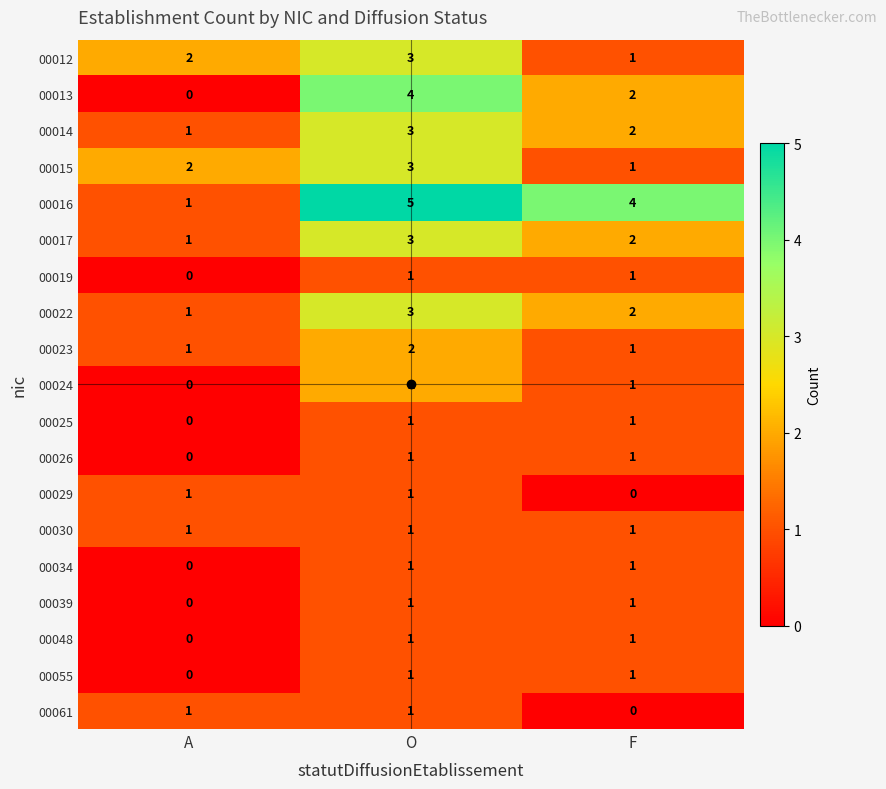

What is the spread (max minus min) of values at F?

4